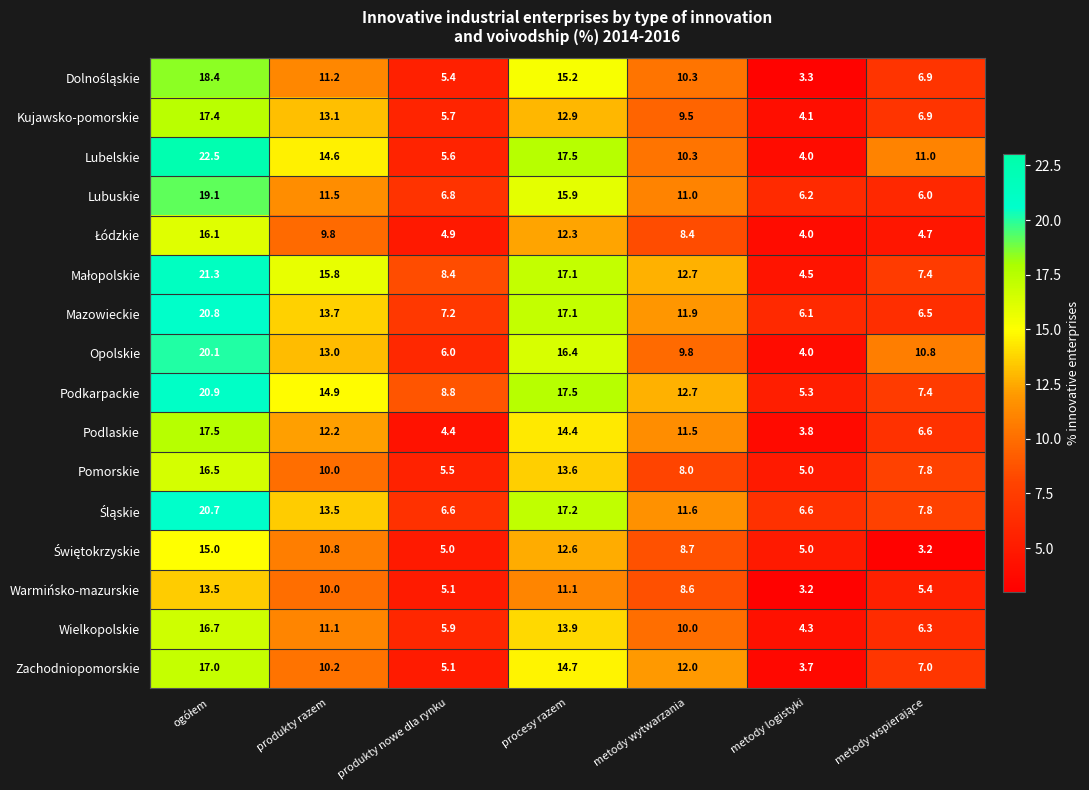

What is the total value across all series at metody logistyki?

73.1